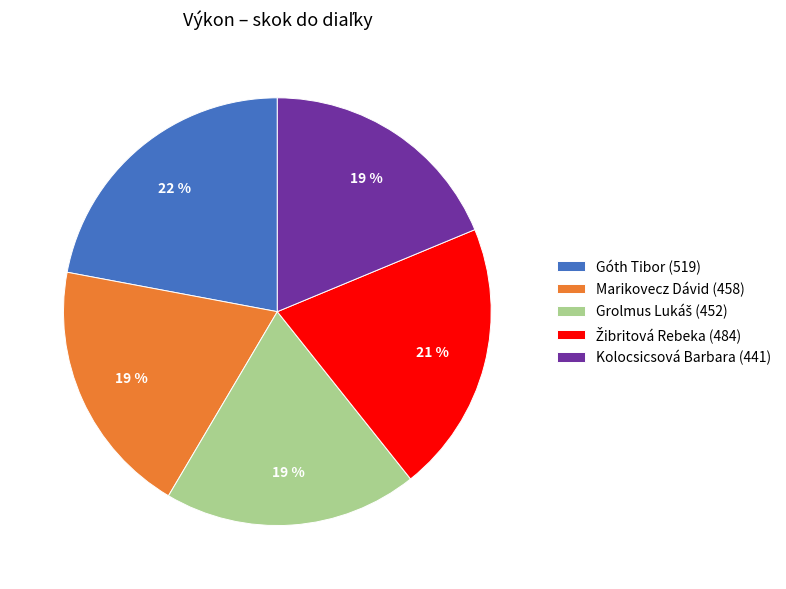

What percentage is the Góth Tibor (519) slice, to the nearest percent?

22%